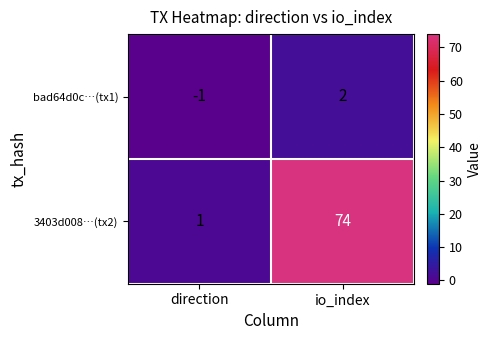

The 3403d008…(tx2) series shows 45 at io_index. True or false?

False